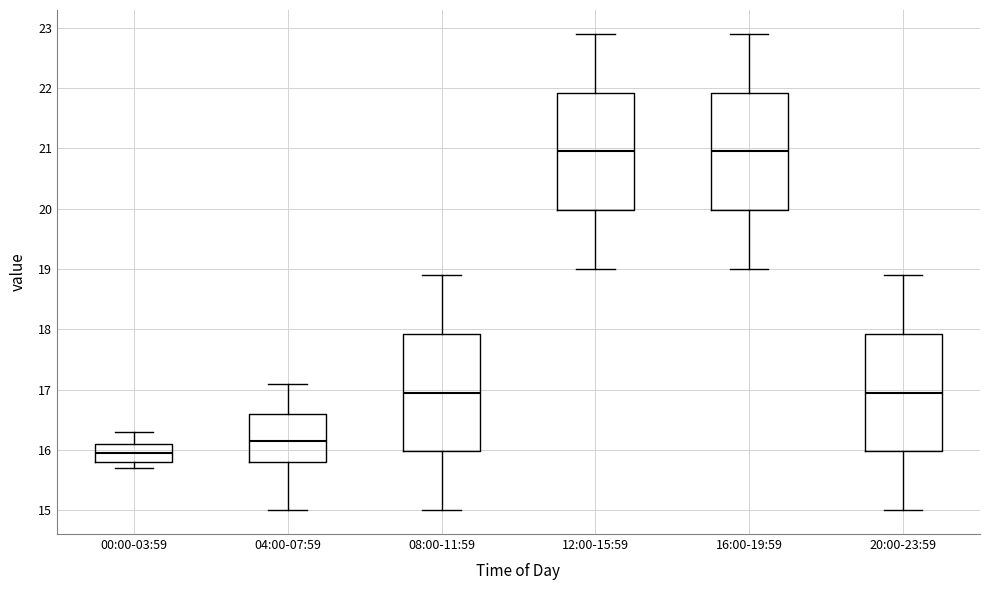

Which box has the lowest median line?

00:00-03:59